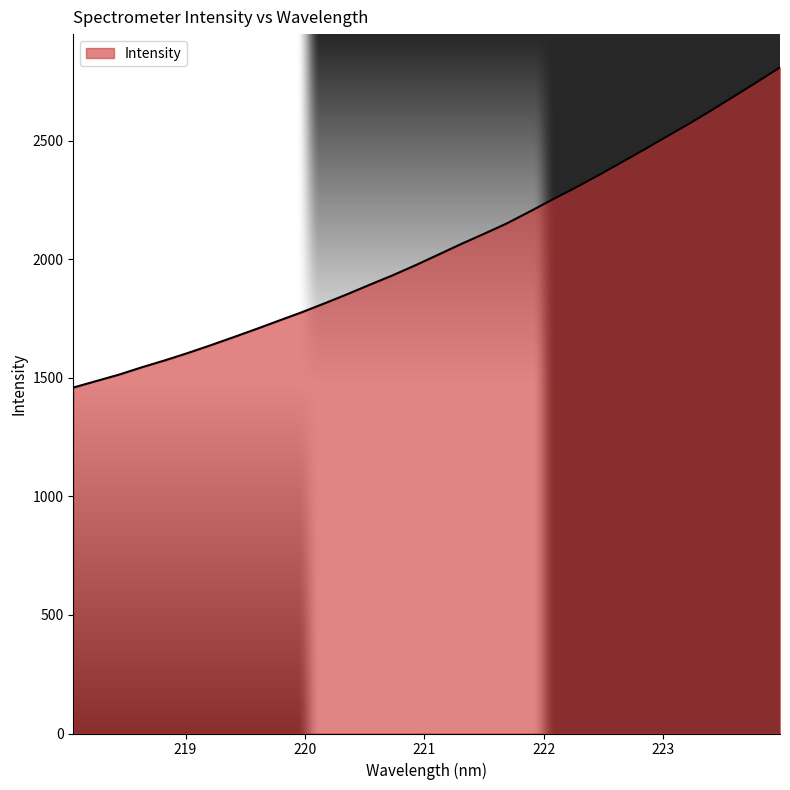

What is the difference between the maximum and minimum values?

1350.6